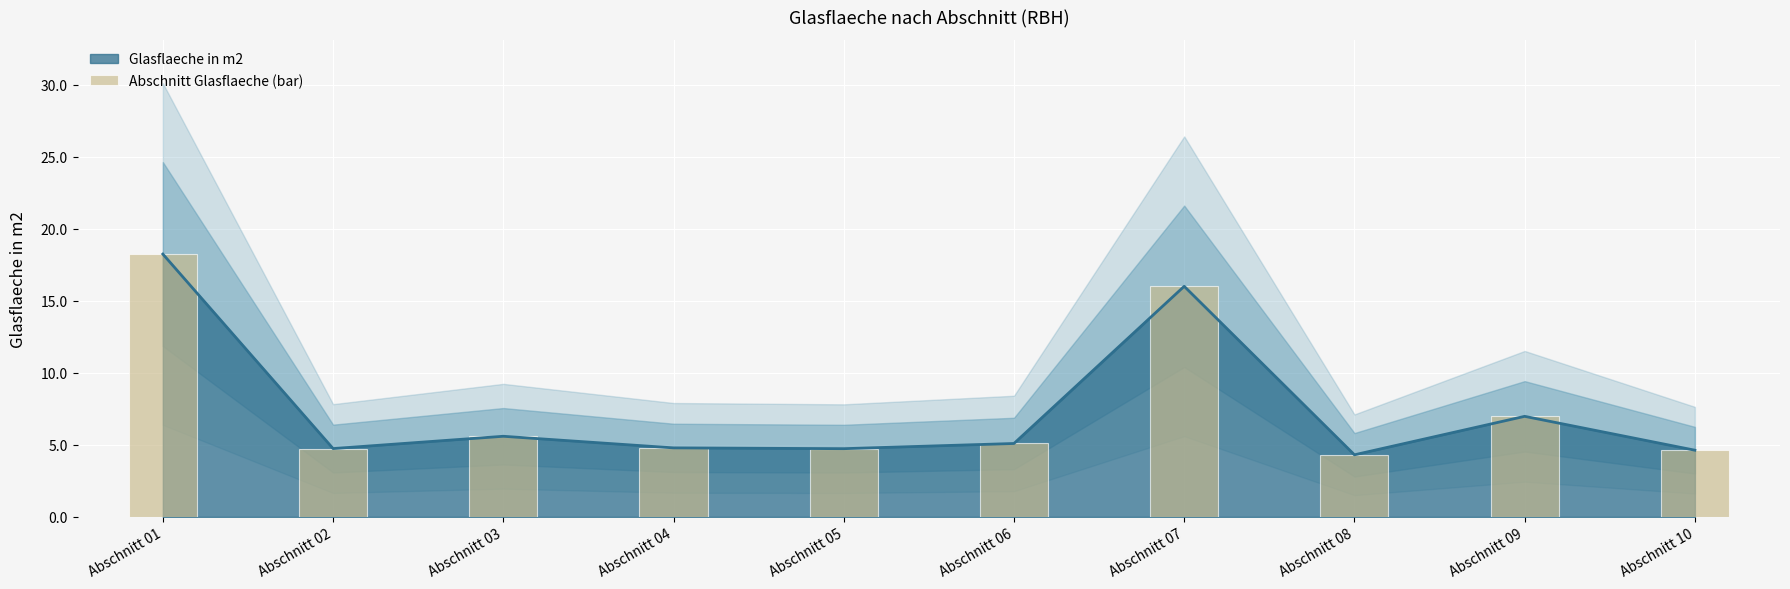

Does the chart contain stacked bars?

No